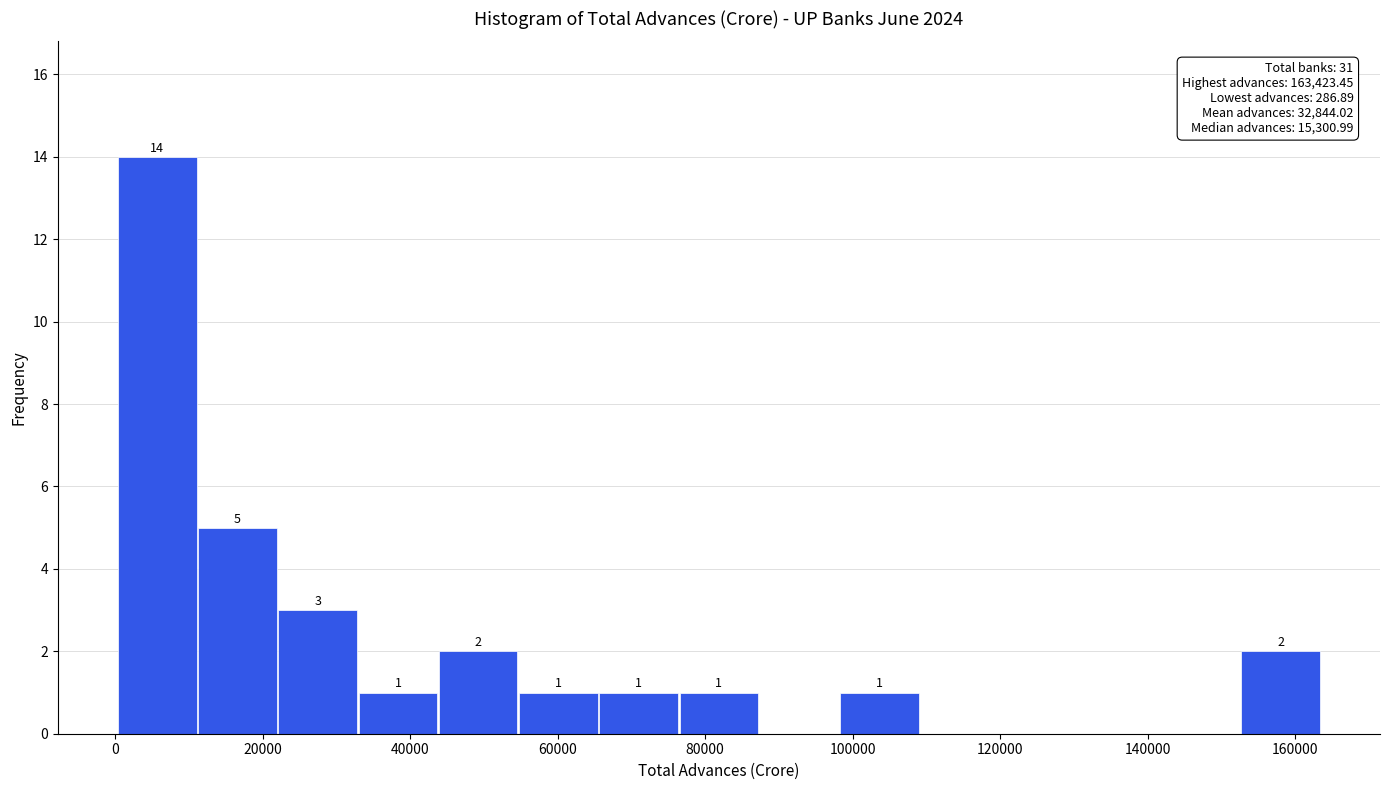

Which range on the x-axis has the tallest bar?

0 to 12000